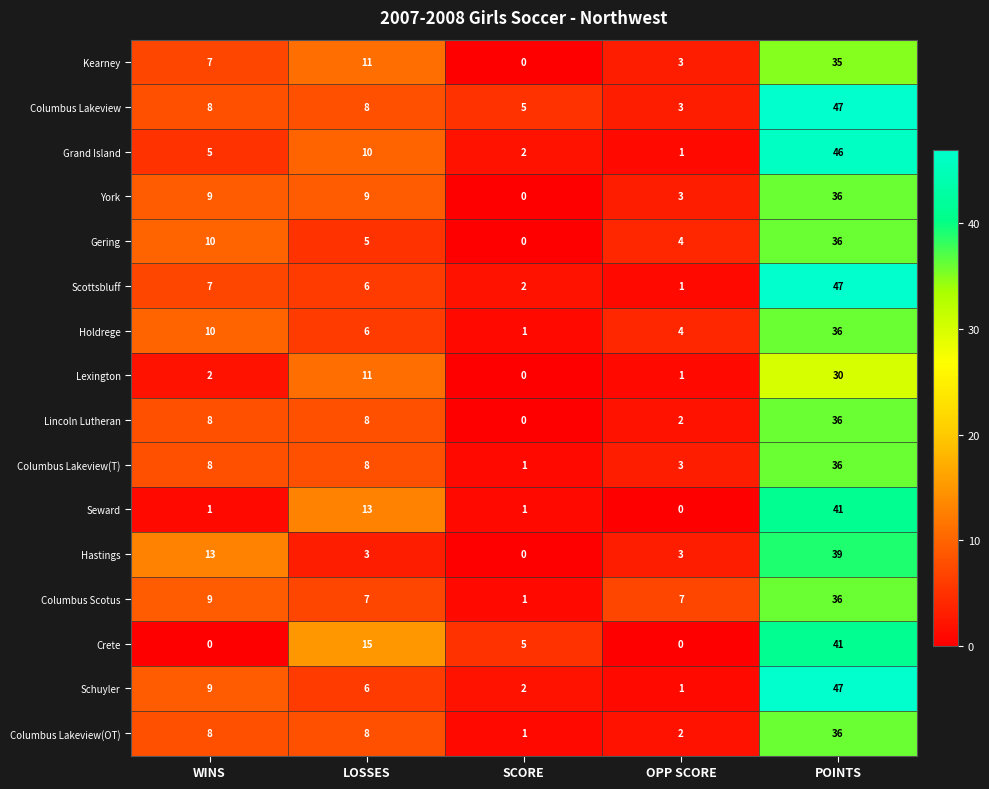

Rank the categories by Gering value from highest to lowest.

POINTS, WINS, LOSSES, OPP SCORE, SCORE